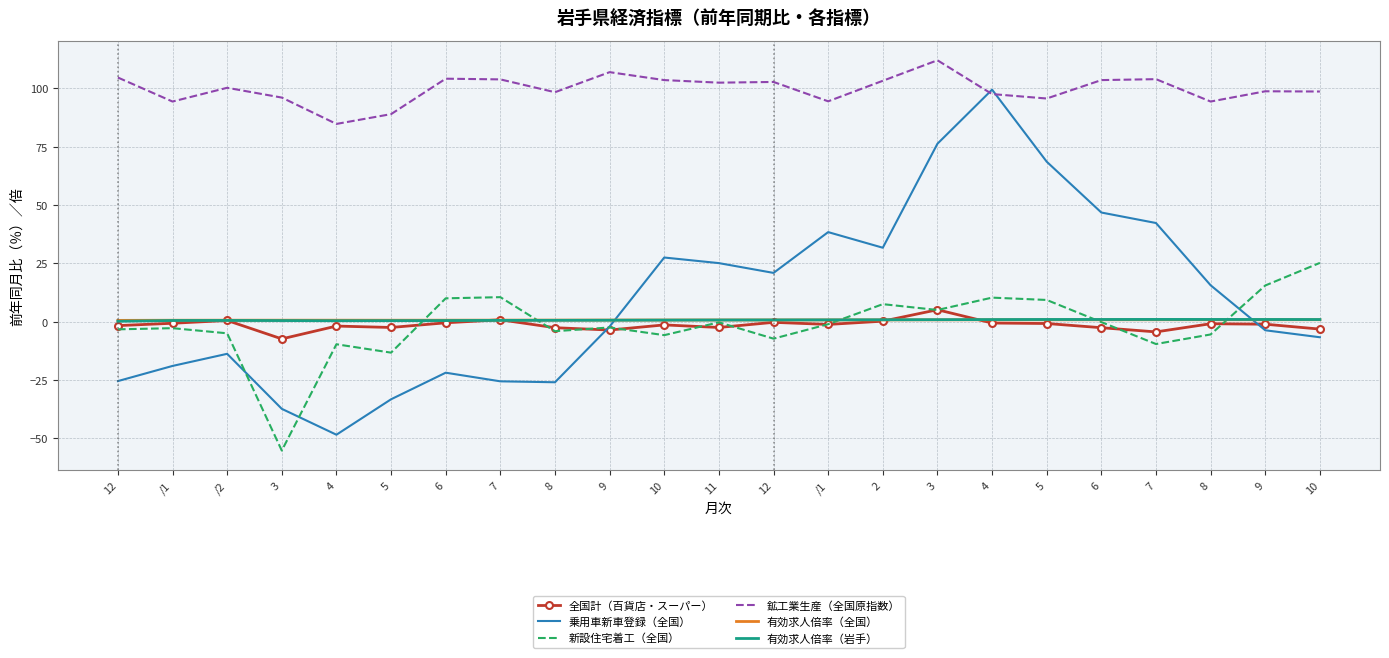

Which series changed the most between 9 and 12?

乗用車新車登録（全国）